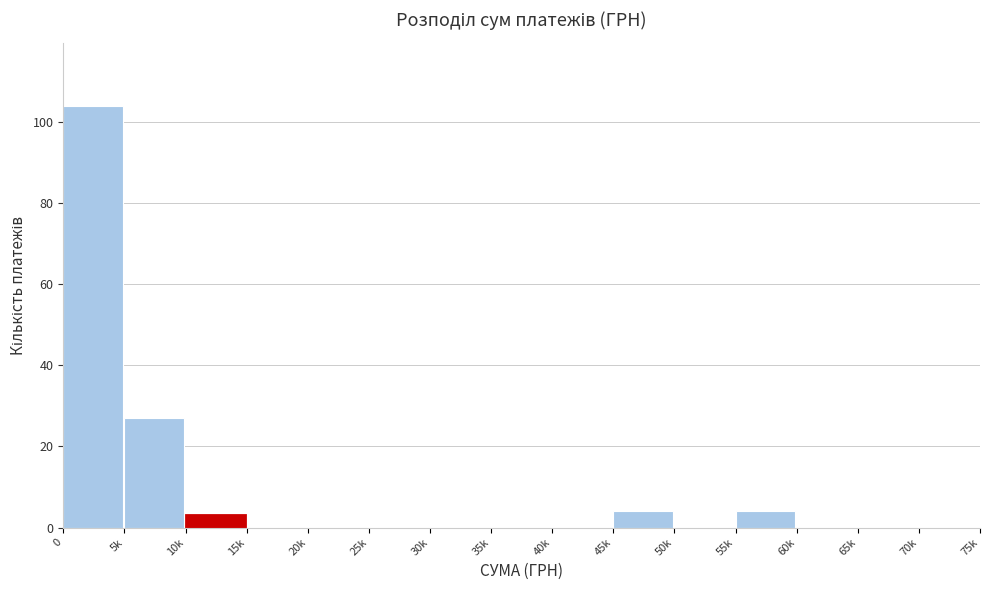

Reading right to left, extract all data points from this chart.

70k=0	65k=0	60k=0	55k=4	50k=0	45k=4	40k=0	35k=0	30k=0	25k=0	20k=0	15k=0	10k=3	5k=27	0=104